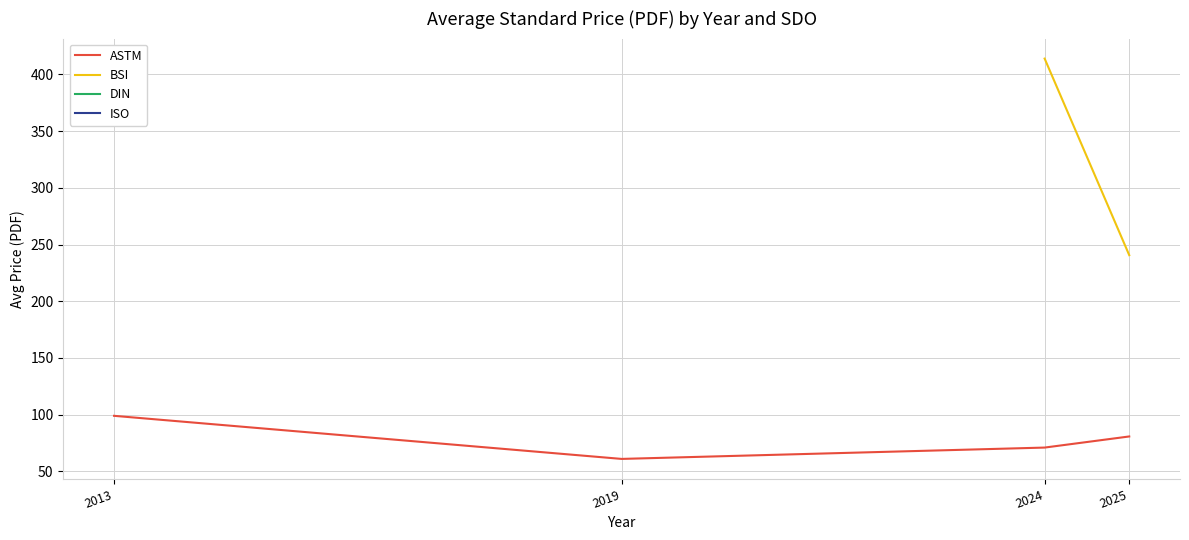

At which category is the sum across all series the highest?

2025